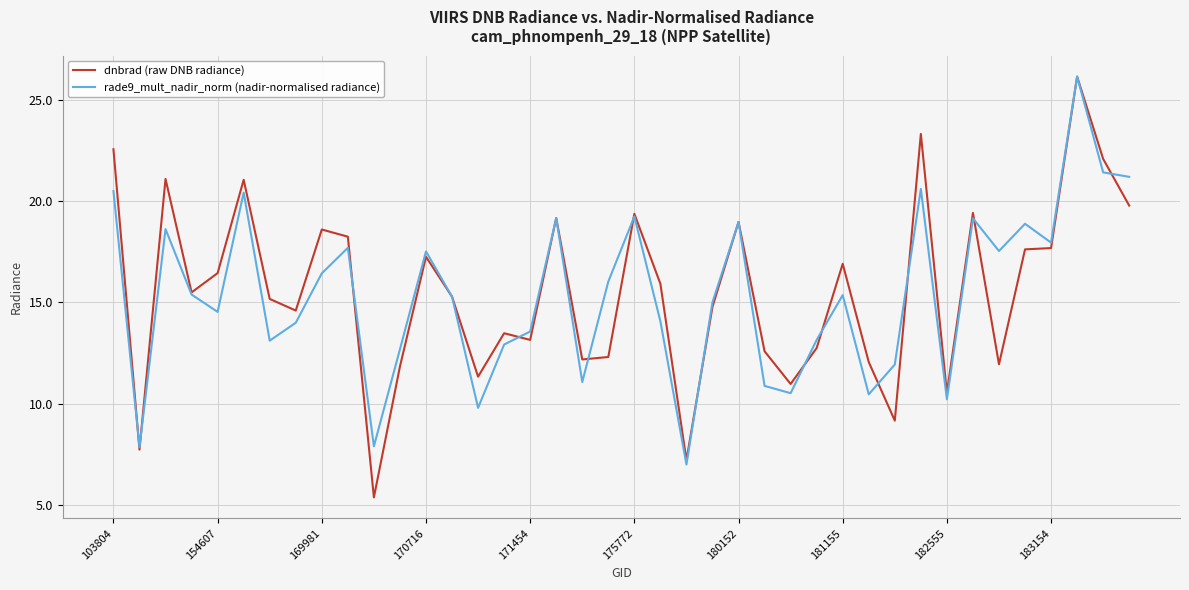

What is the average value of the rade9_mult_nadir_norm (nadir-normalised radiance) series?

15.4